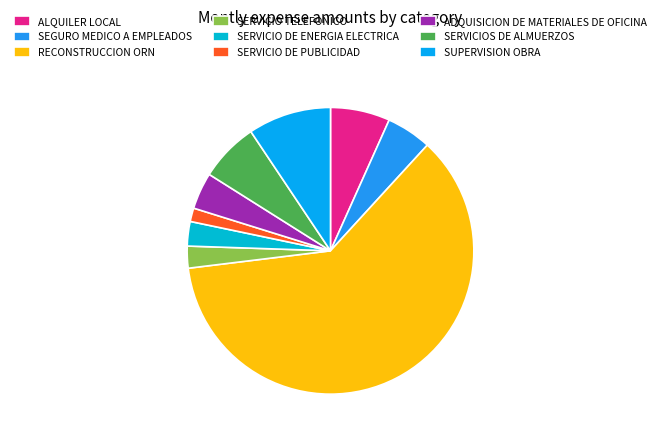

To the nearest percent, what percentage of the pie is SERVICIO DE PUBLICIDAD?

2%